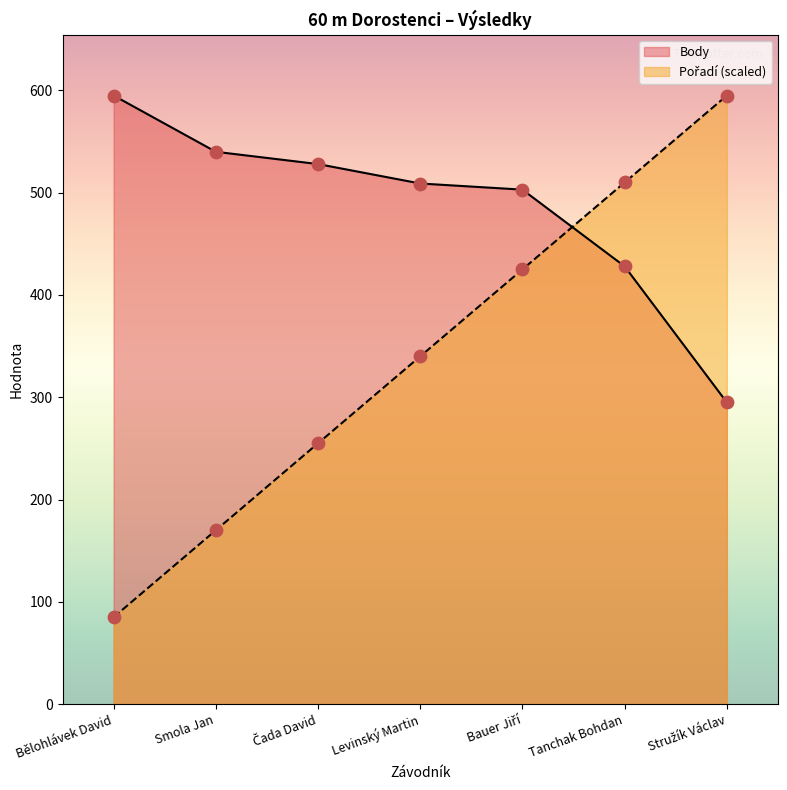

What are all the series names shown in the legend?

Pořadí, Body